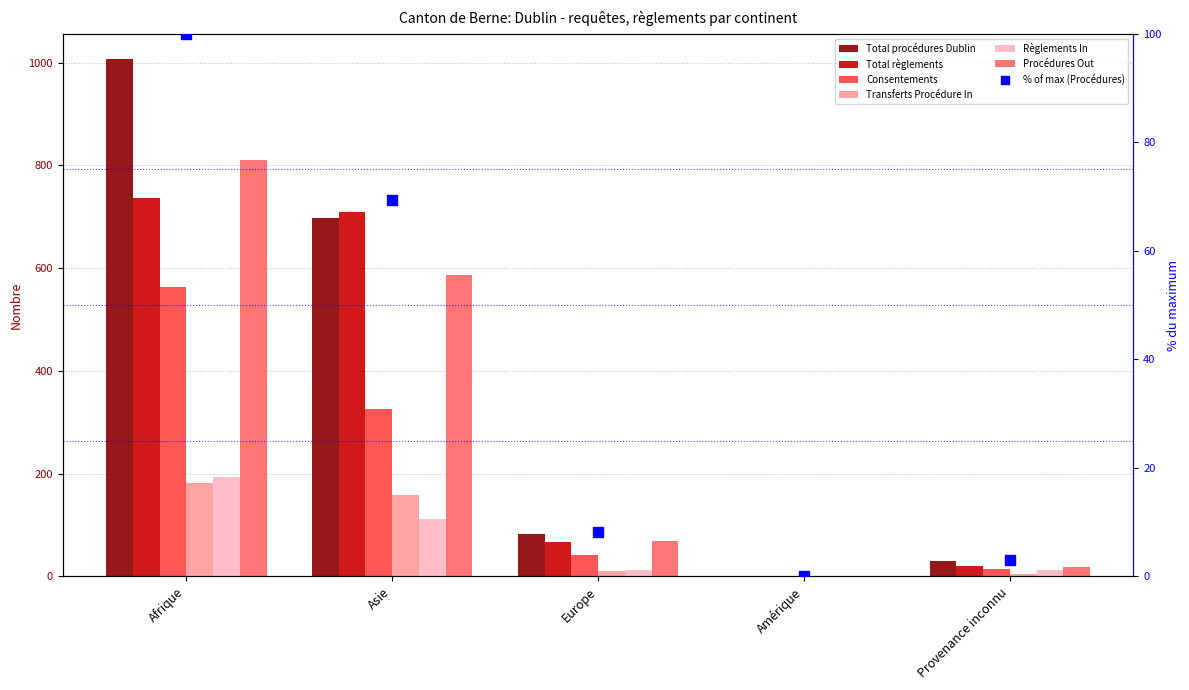

Which series reaches the maximum Y coordinate?

Total procédures Dublin